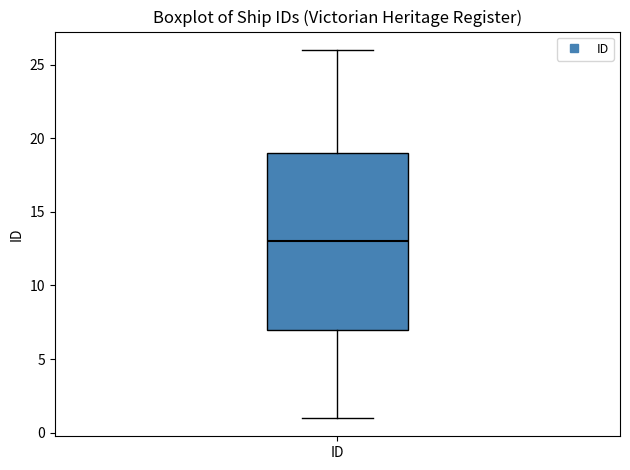

Where does the upper whisker of the box for ID end on the y-axis? The values are not printed on the chart, so give them approximately, as read against the axis.

26